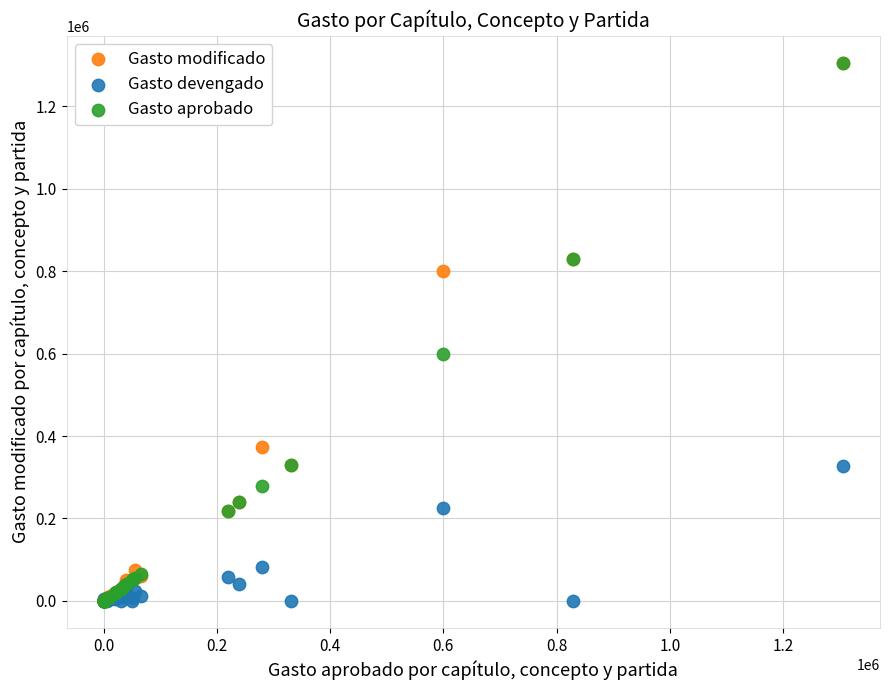

In the Gasto modificado series, what Y value is closest to 652890?

800526.7